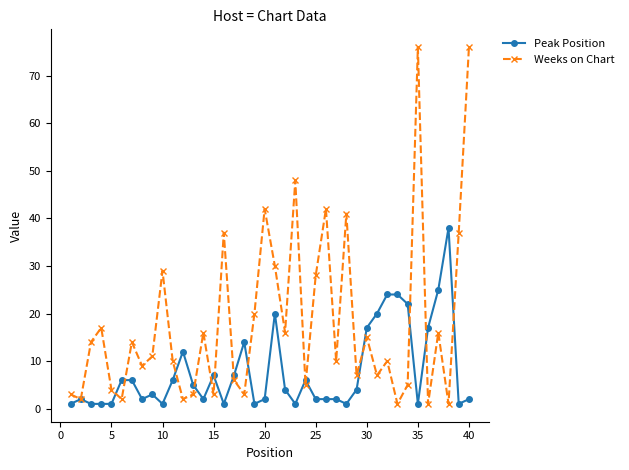

Which series has the largest total across all categories?

Weeks on Chart